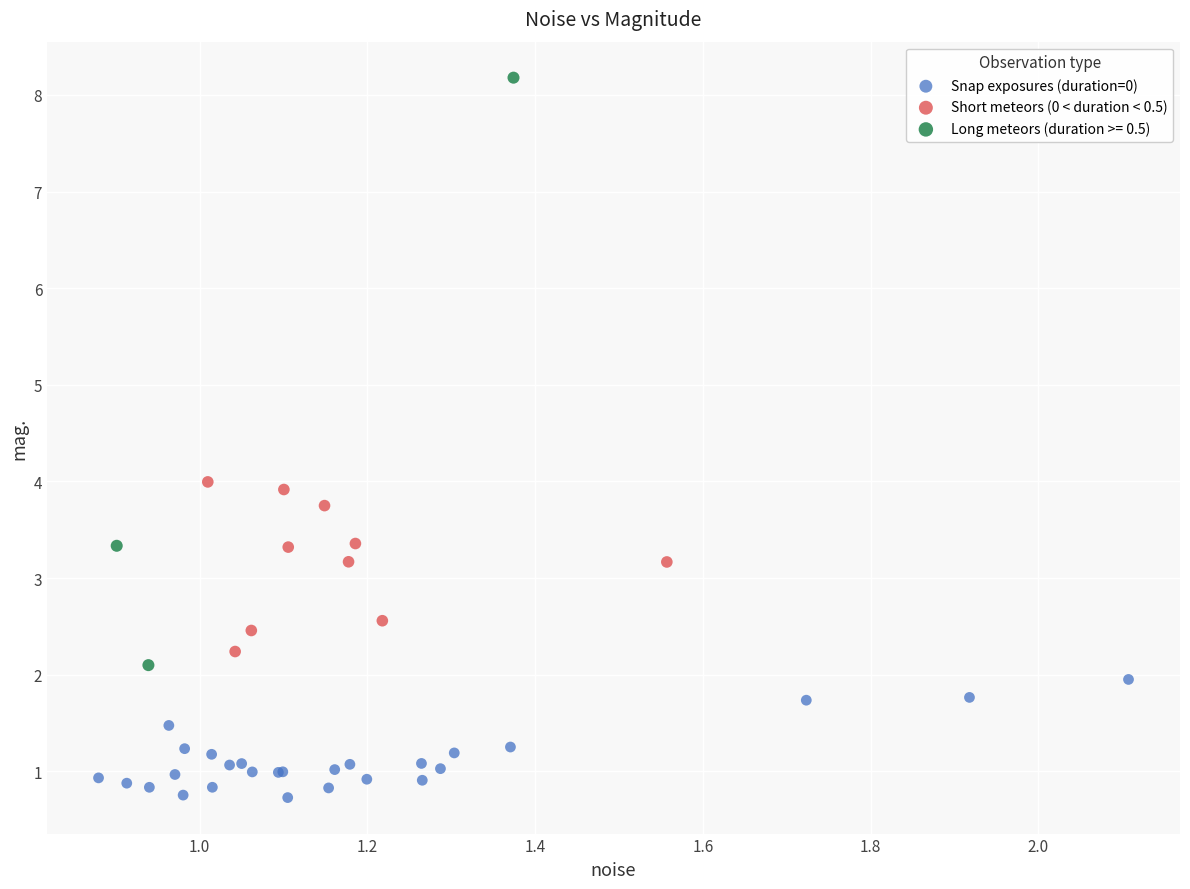

Which series reaches the minimum Y coordinate?

Snap exposures (duration=0)